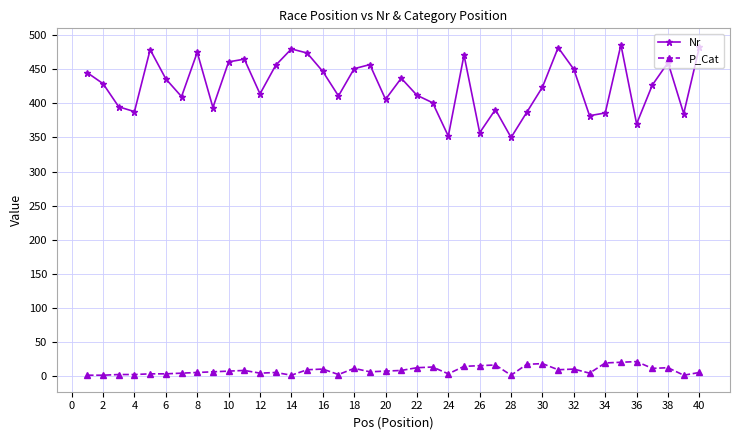

True or false: P_Cat has more than 1 points higher than both neighbors.

True